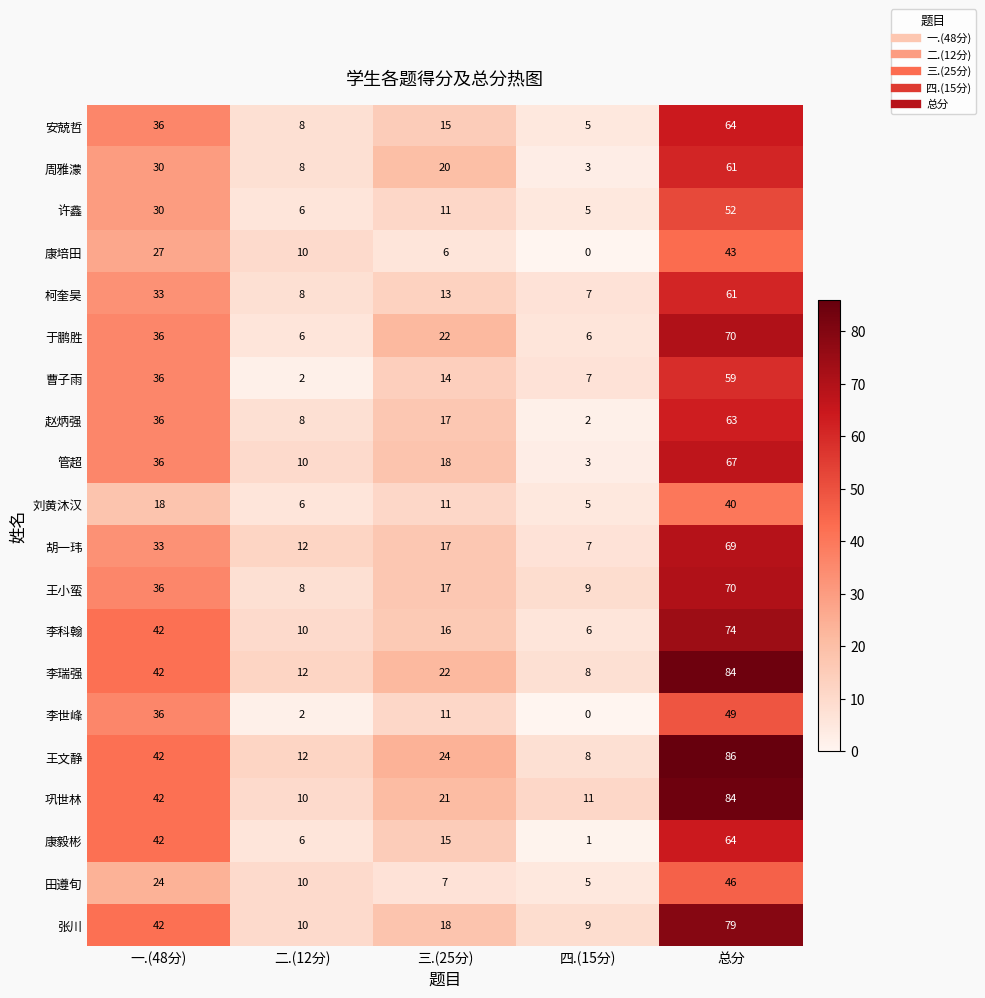

The 赵炳强 series shows 2 at 四.(15分). True or false?

True